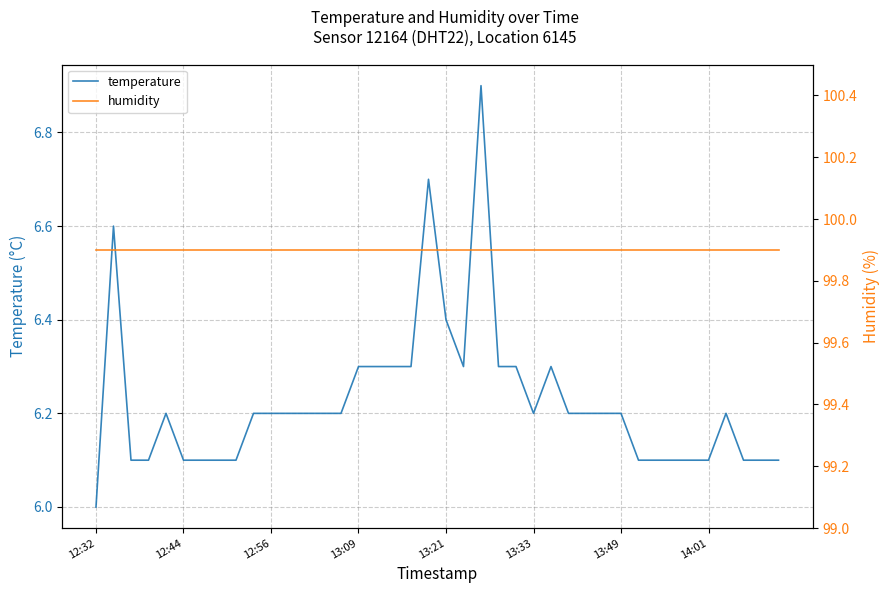

Where is humidity nearest to the value 99?

12:32